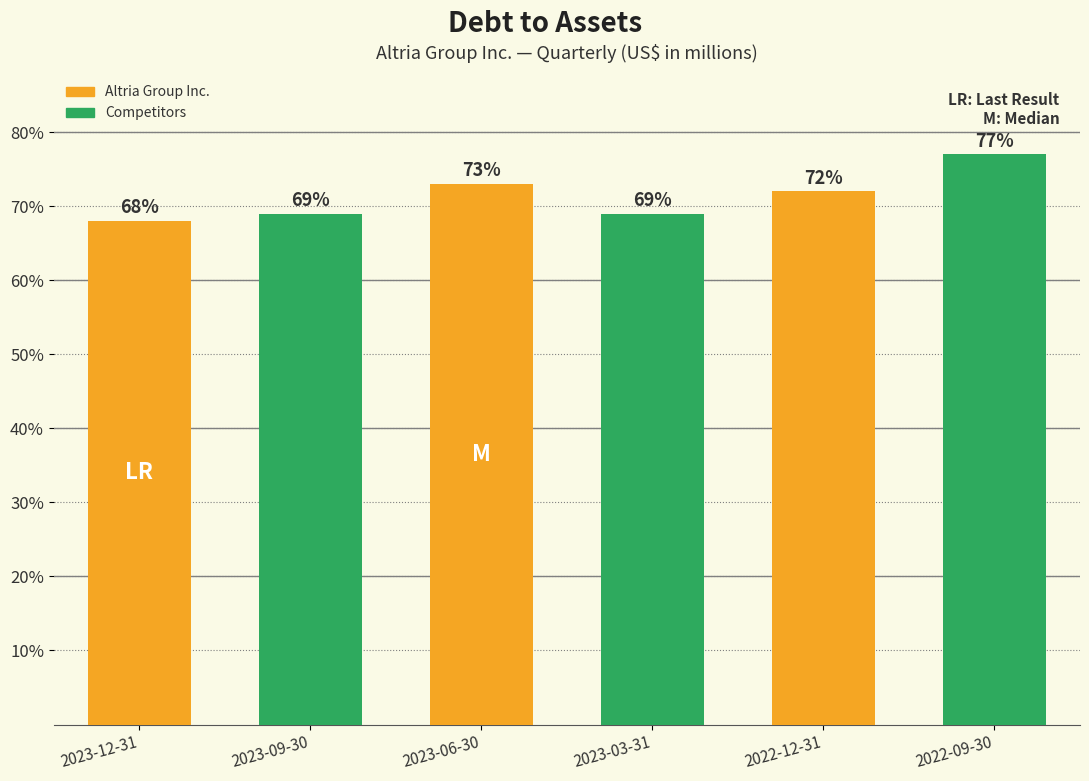

What position from the left is 2022-09-30?

6